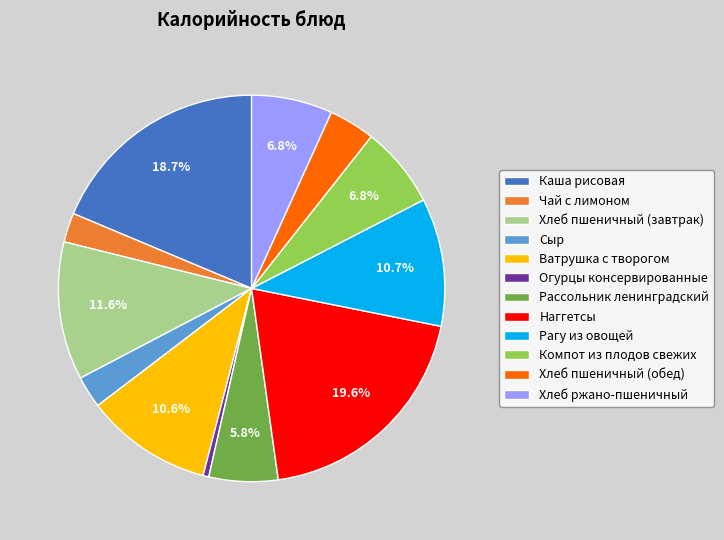

What is the smallest slice in the pie chart?

Огурцы консервированные